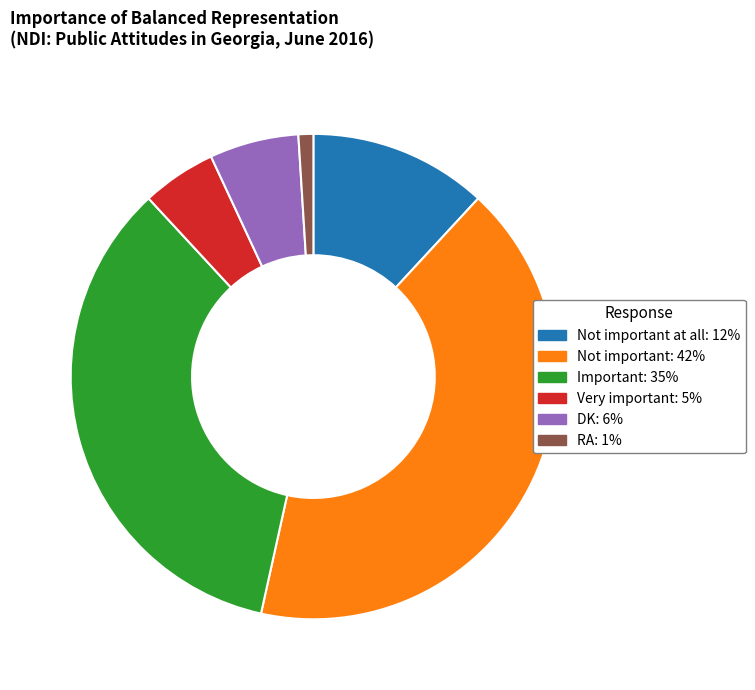

Is there any slice that represents more than half of the pie?

No